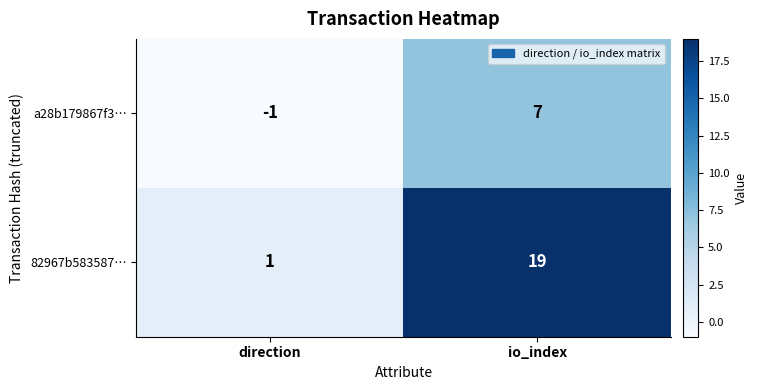

What is the smallest value displayed?

-1